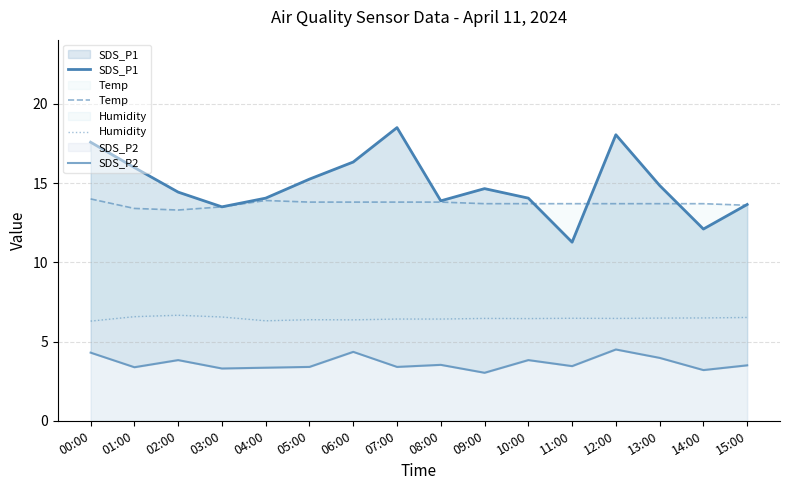

Where is the first local maximum for Humidity?

02:00